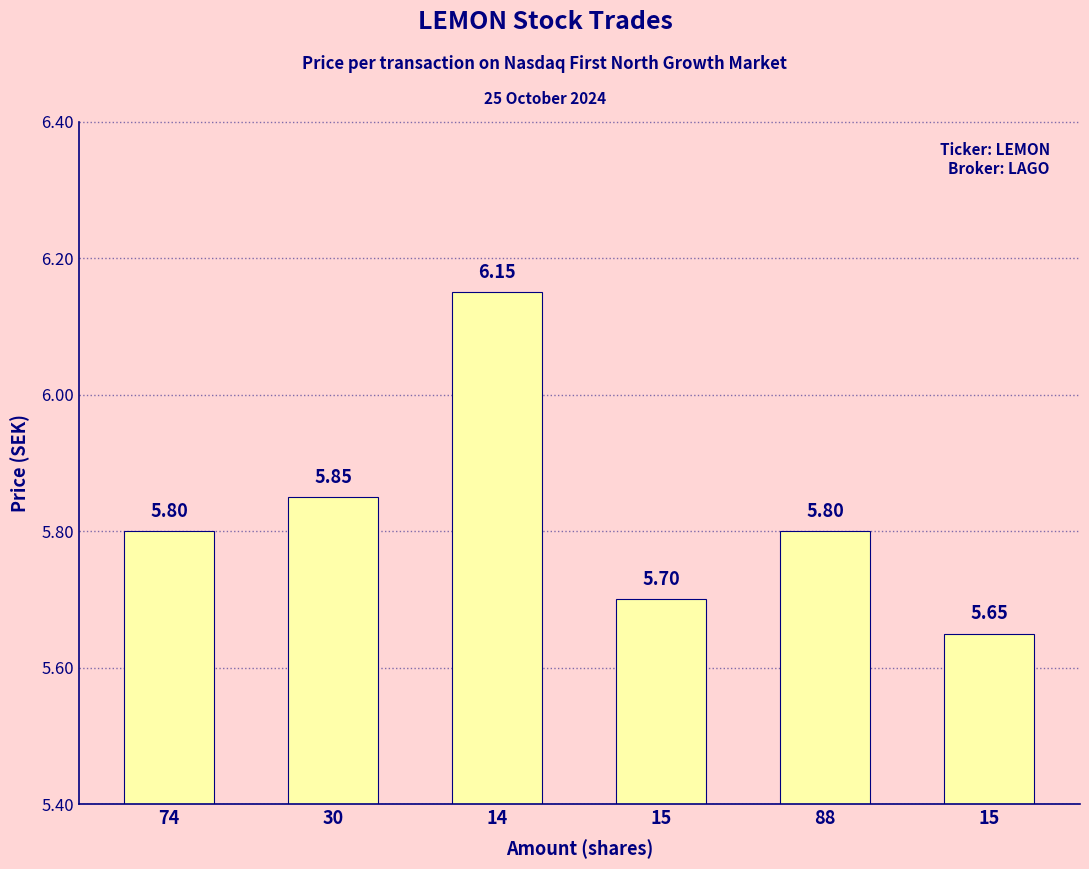

Count the values in the range 5 to 6.

5